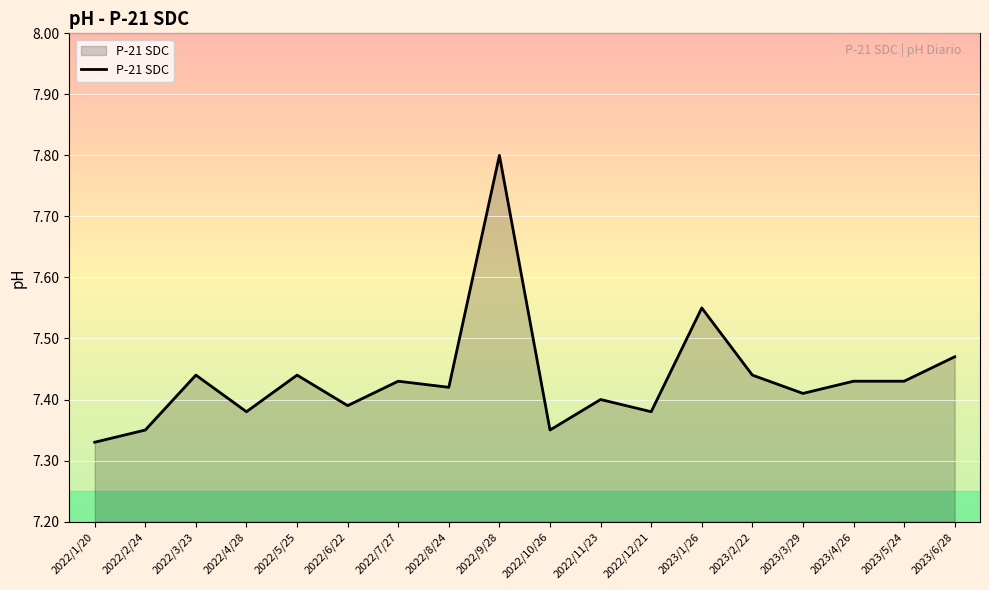

At which category does the chart reach its peak across all series?

2022/9/28